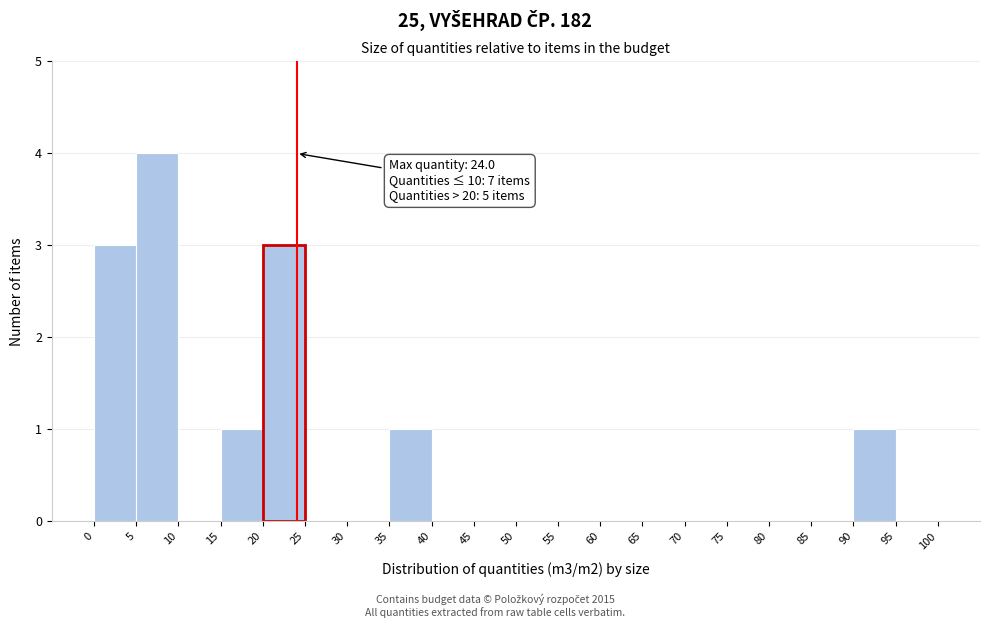

Which range on the x-axis has the tallest bar?

5 to 10